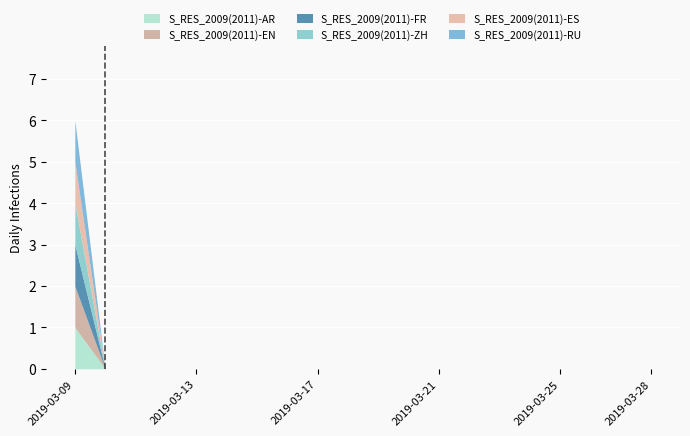

Rank the categories by S_RES_2009(2011)-FR value from lowest to highest.

2019-03-10, 2019-03-11, 2019-03-12, 2019-03-13, 2019-03-14, 2019-03-15, 2019-03-16, 2019-03-17, 2019-03-18, 2019-03-19, 2019-03-20, 2019-03-21, 2019-03-22, 2019-03-23, 2019-03-24, 2019-03-25, 2019-03-26, 2019-03-27, 2019-03-28, 2019-03-09